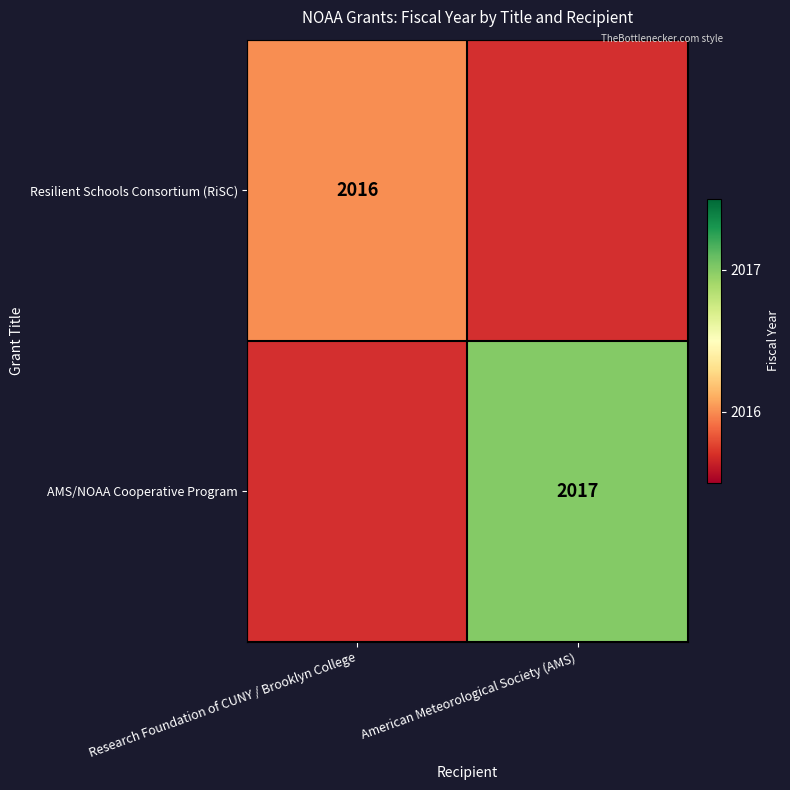

The value of Resilient Schools Consortium (RiSC) at Research Foundation of CUNY / Brooklyn College is 784. True or false?

False